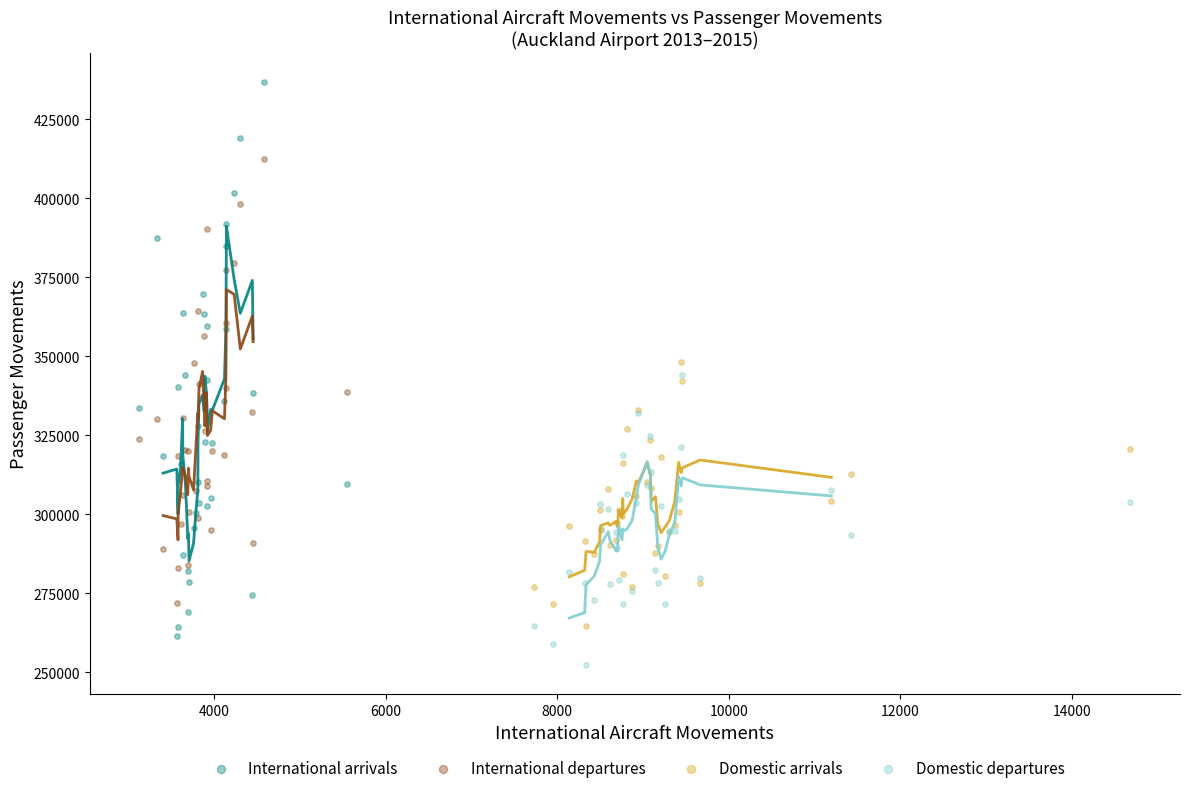

Which series has the largest Y range (max minus min)?

International arrivals